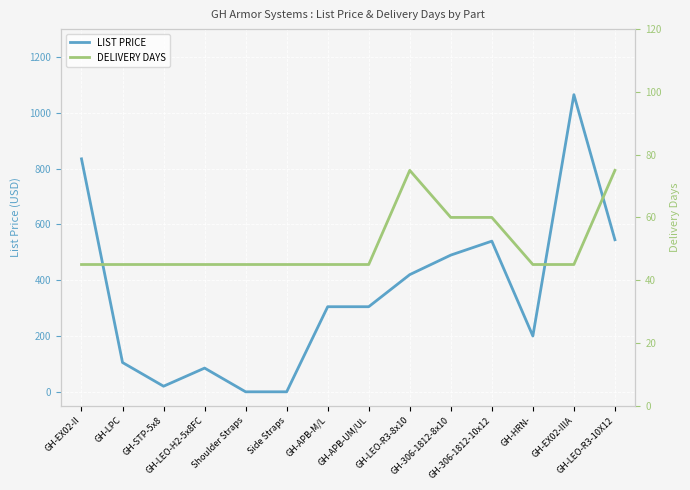

Is the value of DELIVERY DAYS at GH-LEO-H2-5x8FC greater than the value of LIST PRICE at GH-LEO-H2-5x8FC?

No